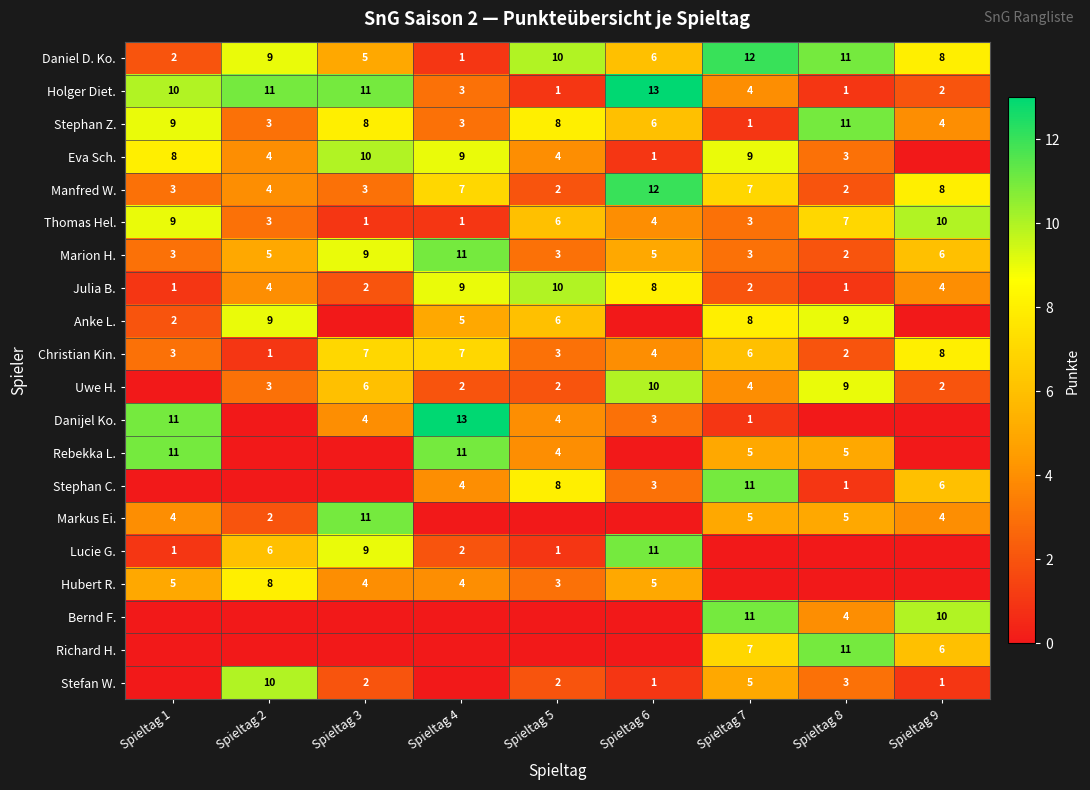

How many Christian Kin. values are between 3 and 7?

6